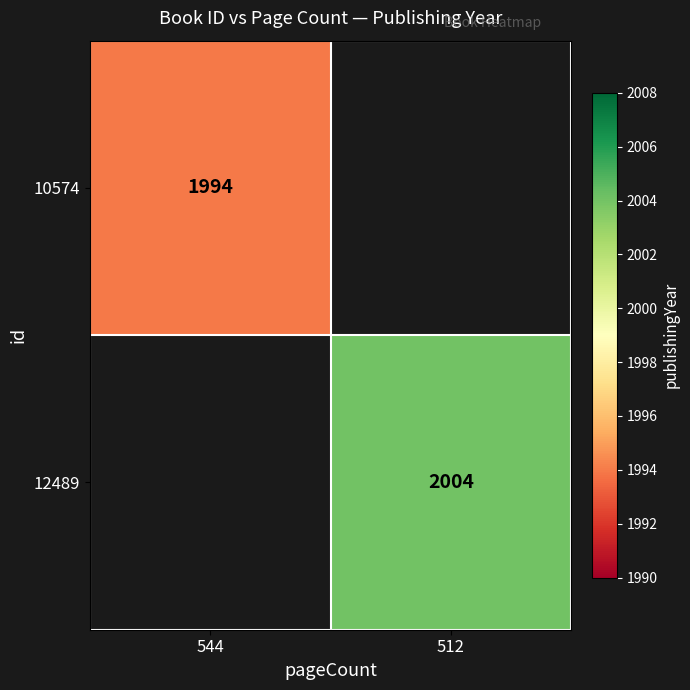

Count the number of data series in this chart.

2